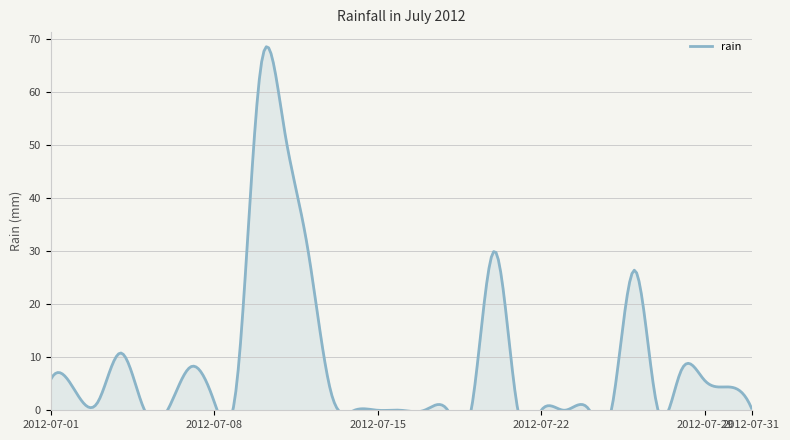

What is the sum of the values at 2012-07-13 and 2012-07-14?

3.4